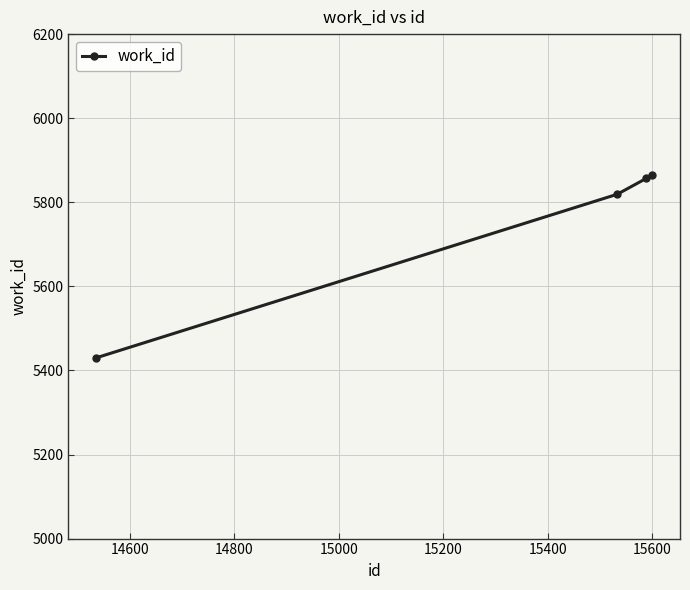

What is the difference between the maximum and second lowest values?

47